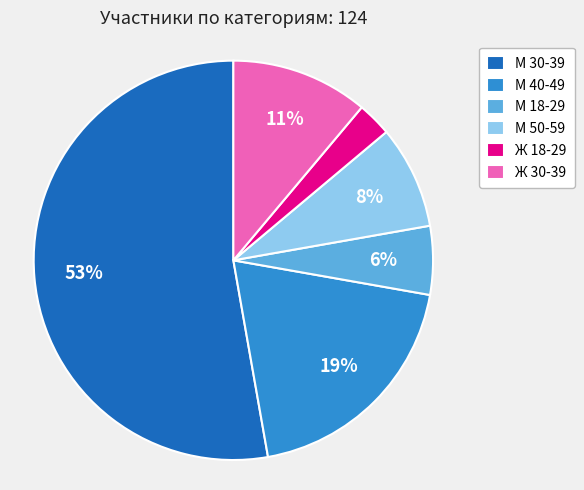

Do М 30-39 and М 18-29 together represent more than half of the pie?

Yes